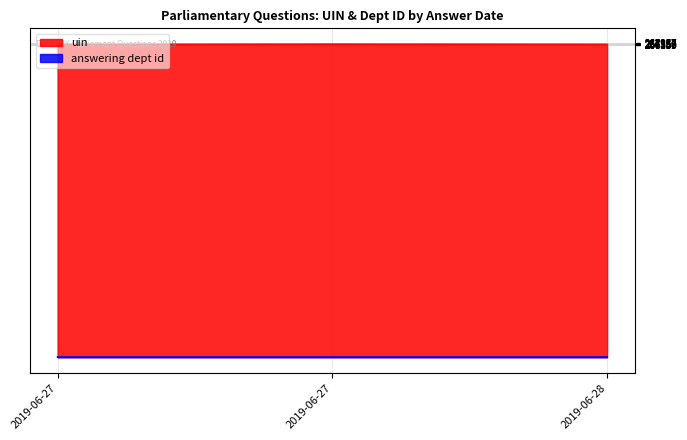

List the series in order of their peak value, highest first.

uin, answering dept id